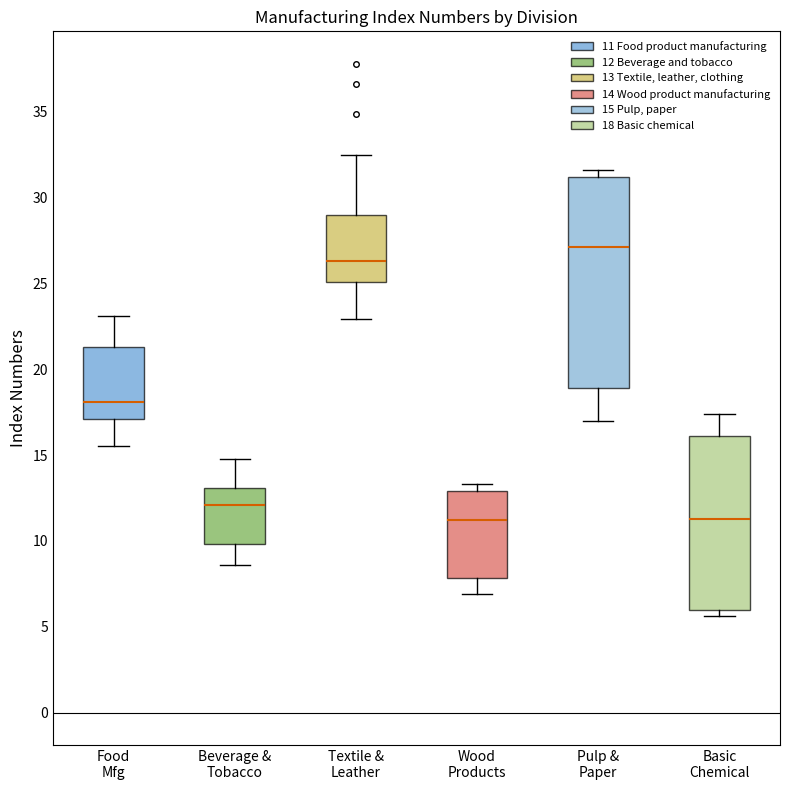

Where does the upper whisker of the box for Basic Chemical end on the y-axis? The values are not printed on the chart, so give them approximately, as read against the axis.

17.5